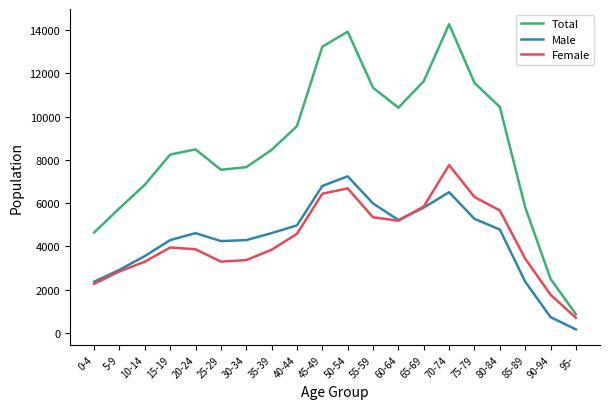

Which series has the largest total across all categories?

Total